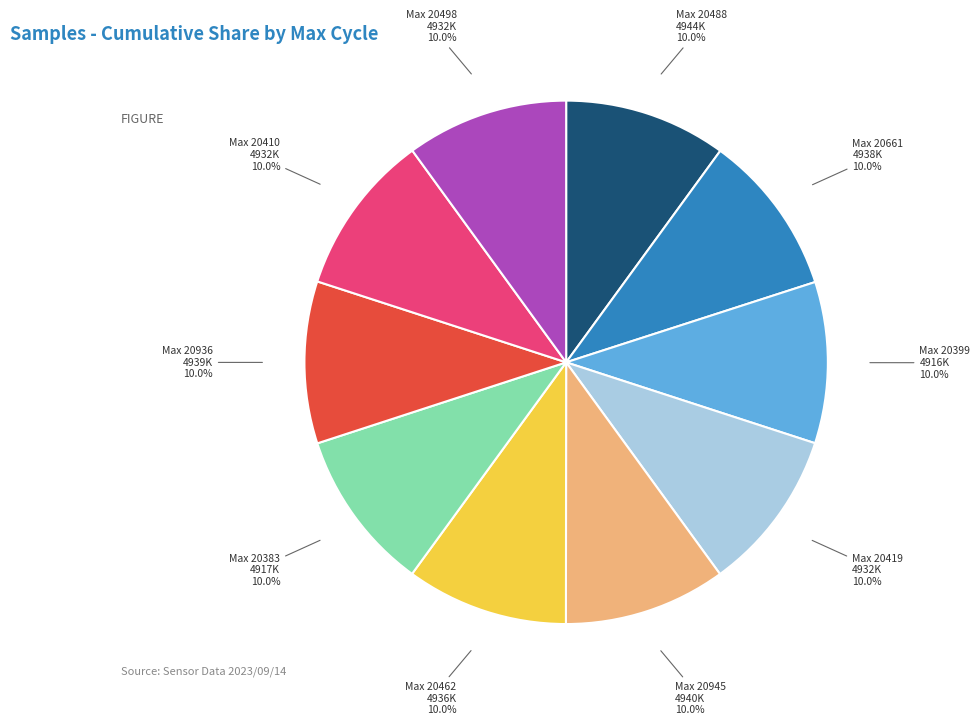

Is there a majority slice in this chart?

No